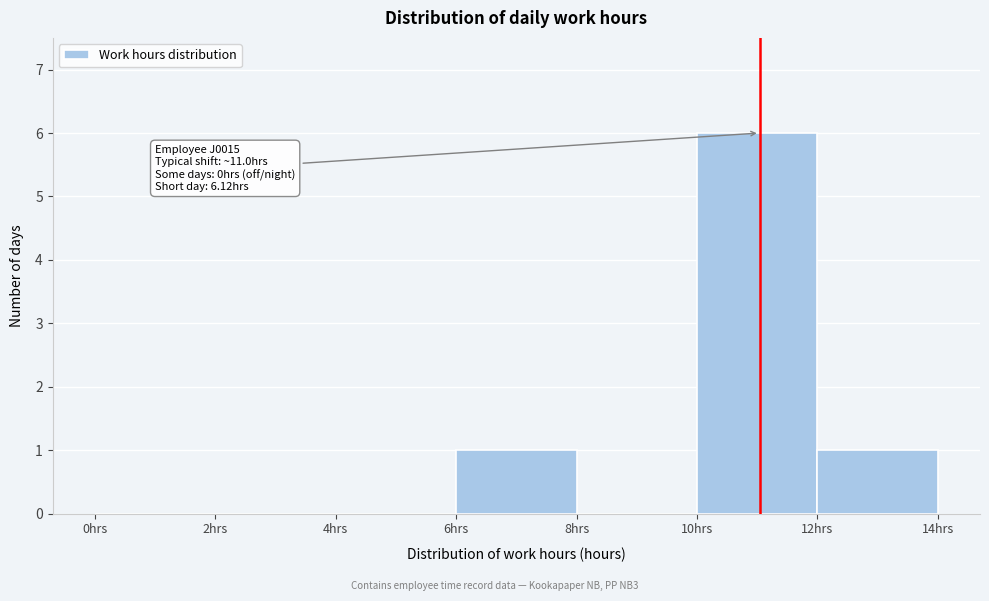

Over which range of the x-axis is the bar tallest?

10 to 12